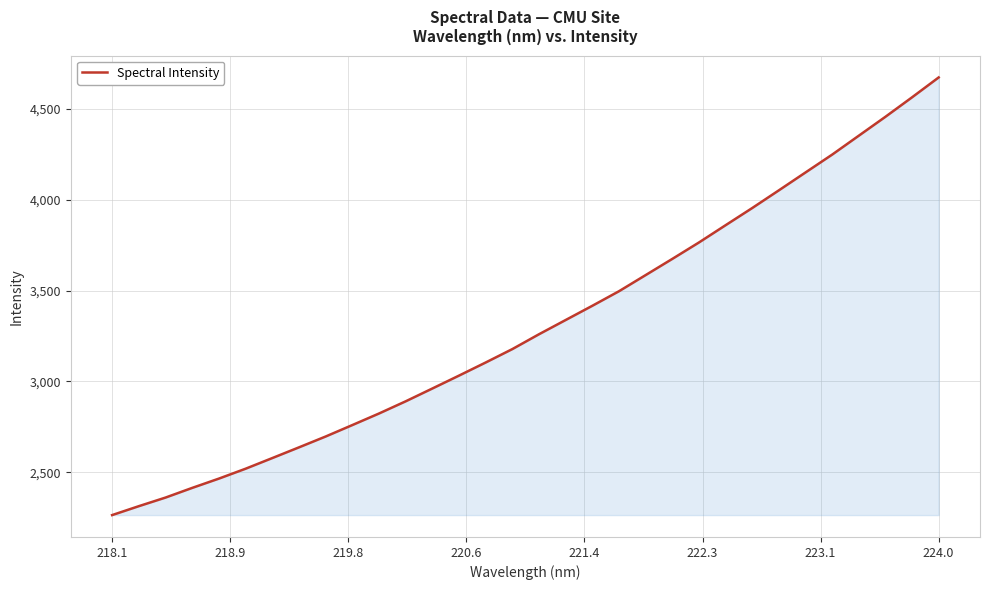

What is the smallest value displayed?

2265.0